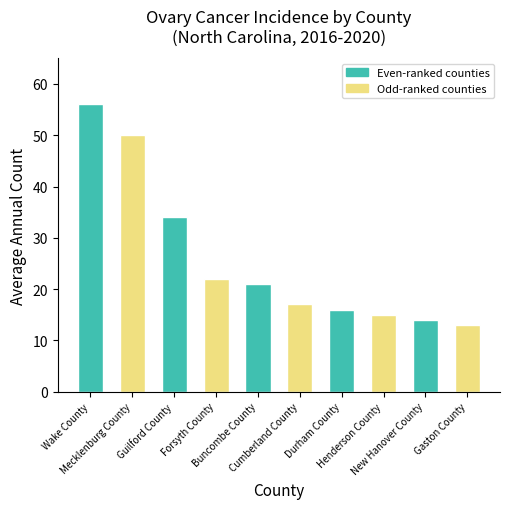

Rank the categories by value from lowest to highest.

Gaston County, New Hanover County, Henderson County, Durham County, Cumberland County, Buncombe County, Forsyth County, Guilford County, Mecklenburg County, Wake County